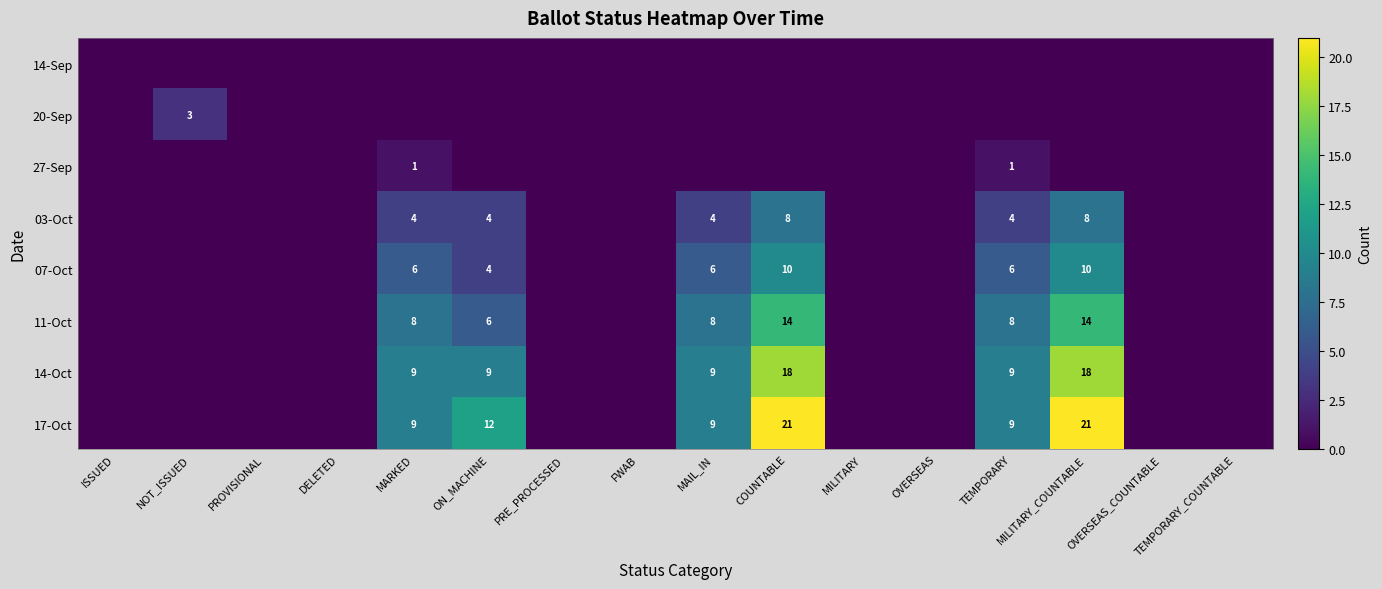

The value of 11-Oct at ON_MACHINE is 2. True or false?

False